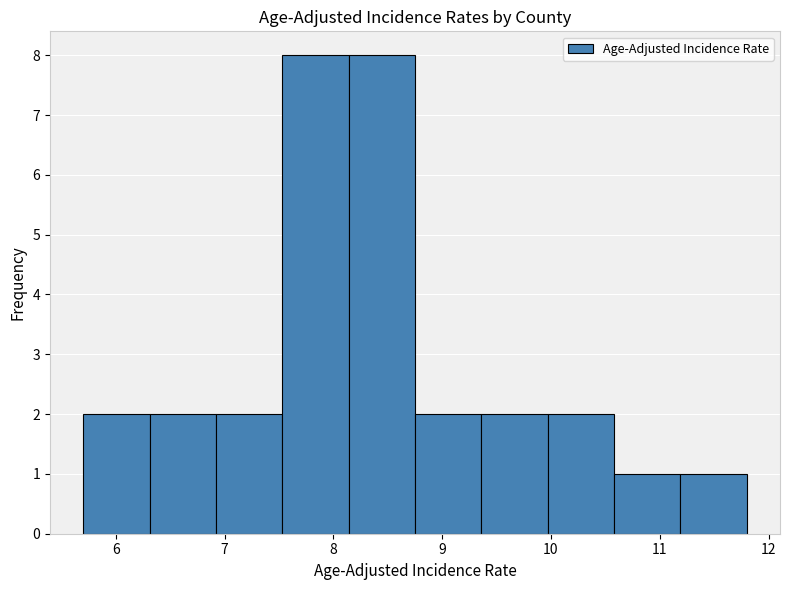

How tall is the bar that spans 6.92 to 7.53 on the x-axis? Neither the bar edges nor the heights are printed on the chart, so give them approximately, as read against the axes.

2